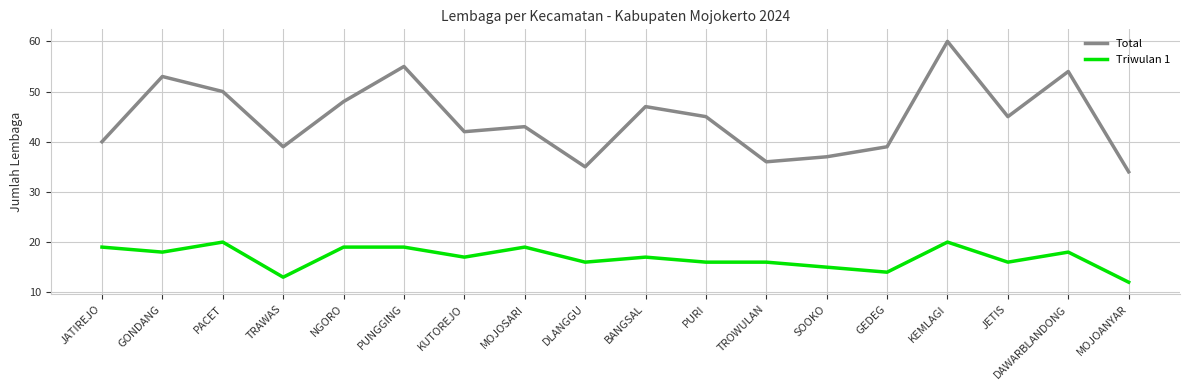

Reading left to right, extract all data points from this chart.

Total: 40	53	50	39	48	55	42	43	35	47	45	36	37	39	60	45	54	34
Triwulan 1: 19	18	20	13	19	19	17	19	16	17	16	16	15	14	20	16	18	12